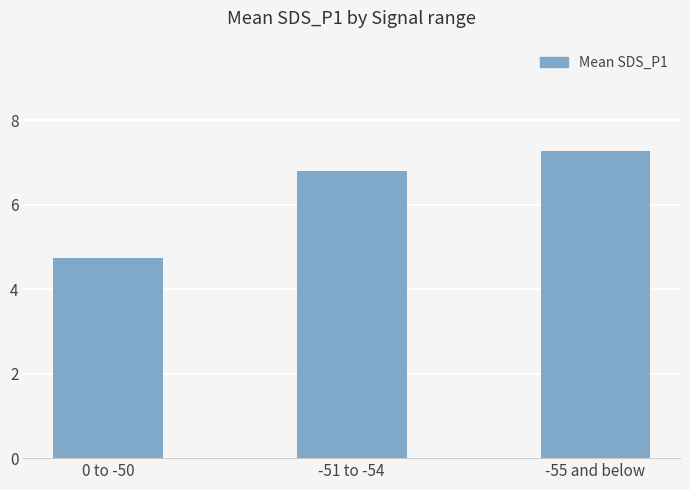

What is the average value?

6.3